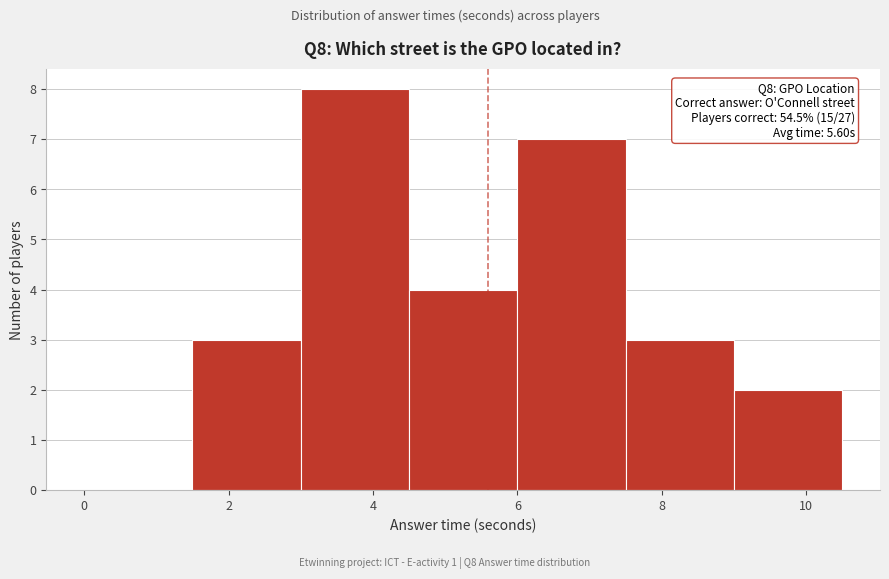

Which range on the x-axis has the tallest bar?

3.0 to 4.5